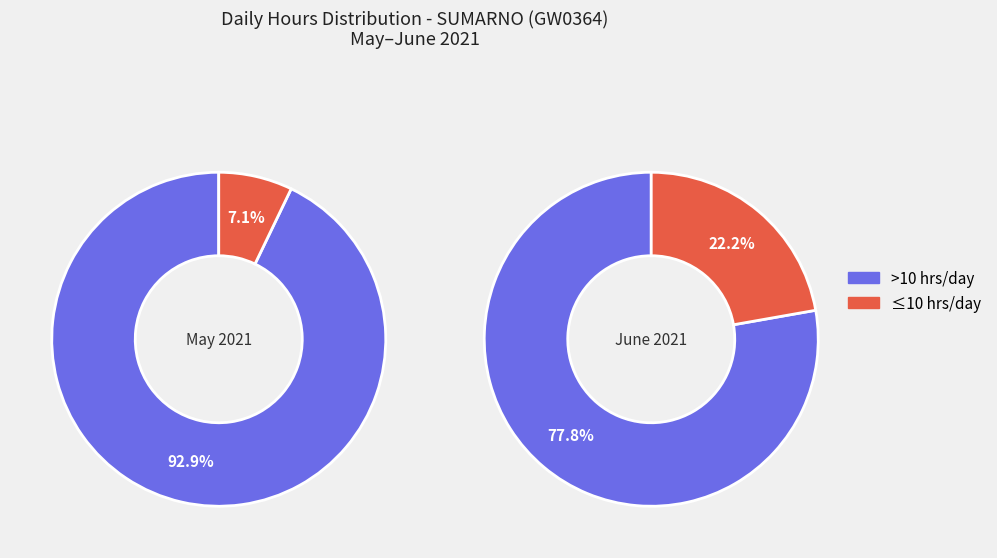

Is 2 the majority of the pie?

No